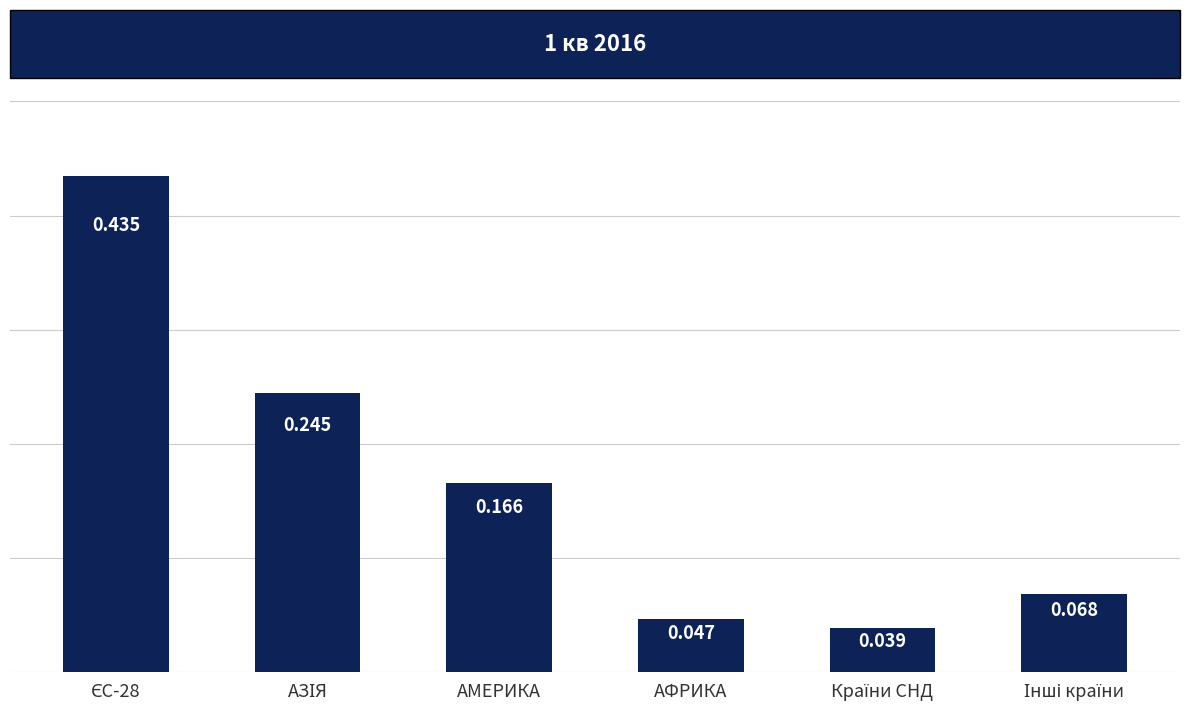

What is the label of the 4th bar from the left?

АФРИКА